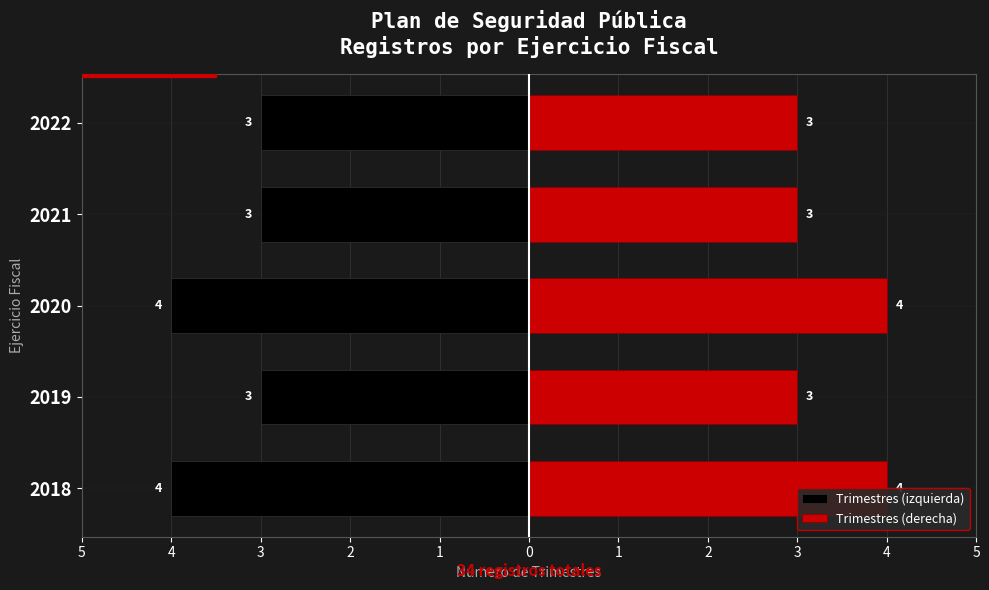

Are the bars grouped side by side (vs. stacked)?

Yes